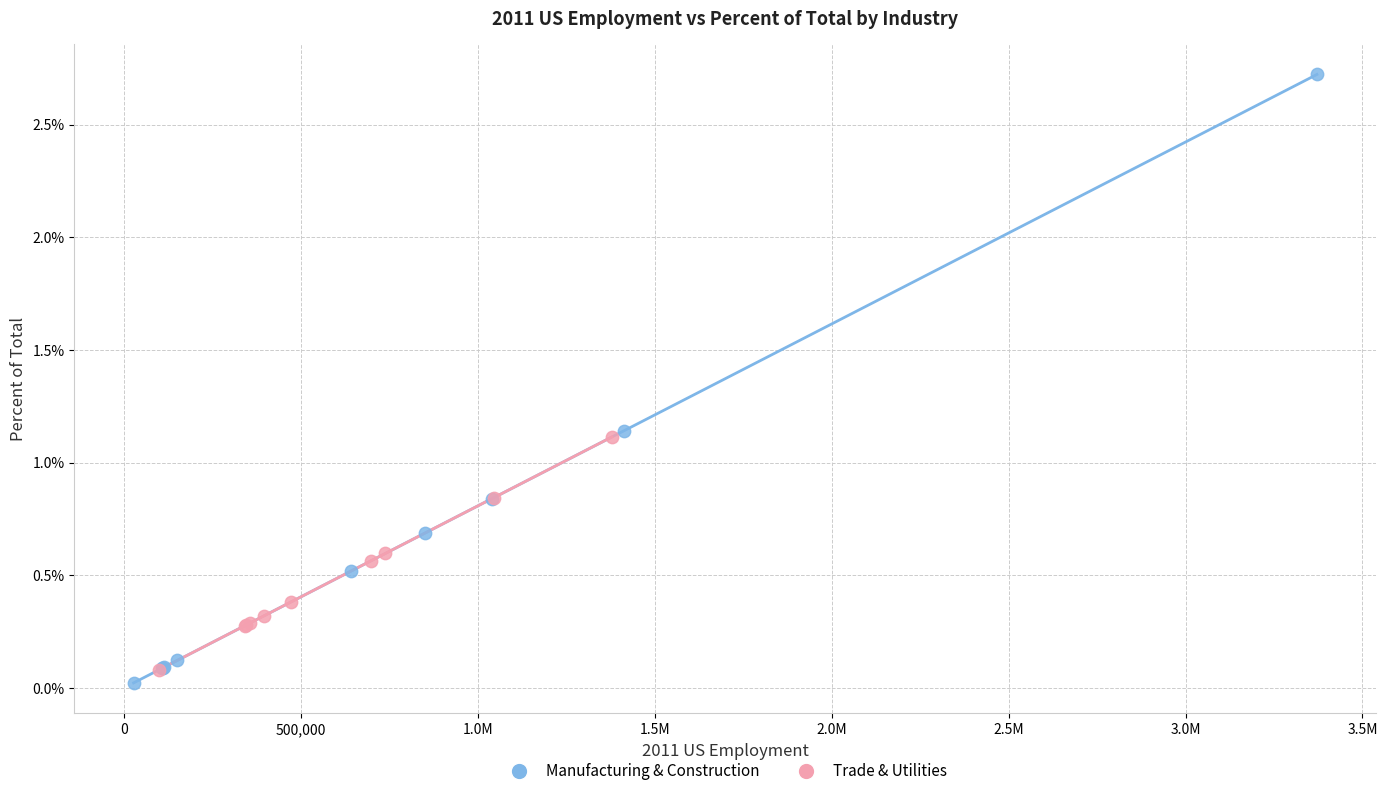

Which series has the widest spread of Y values?

Manufacturing & Construction